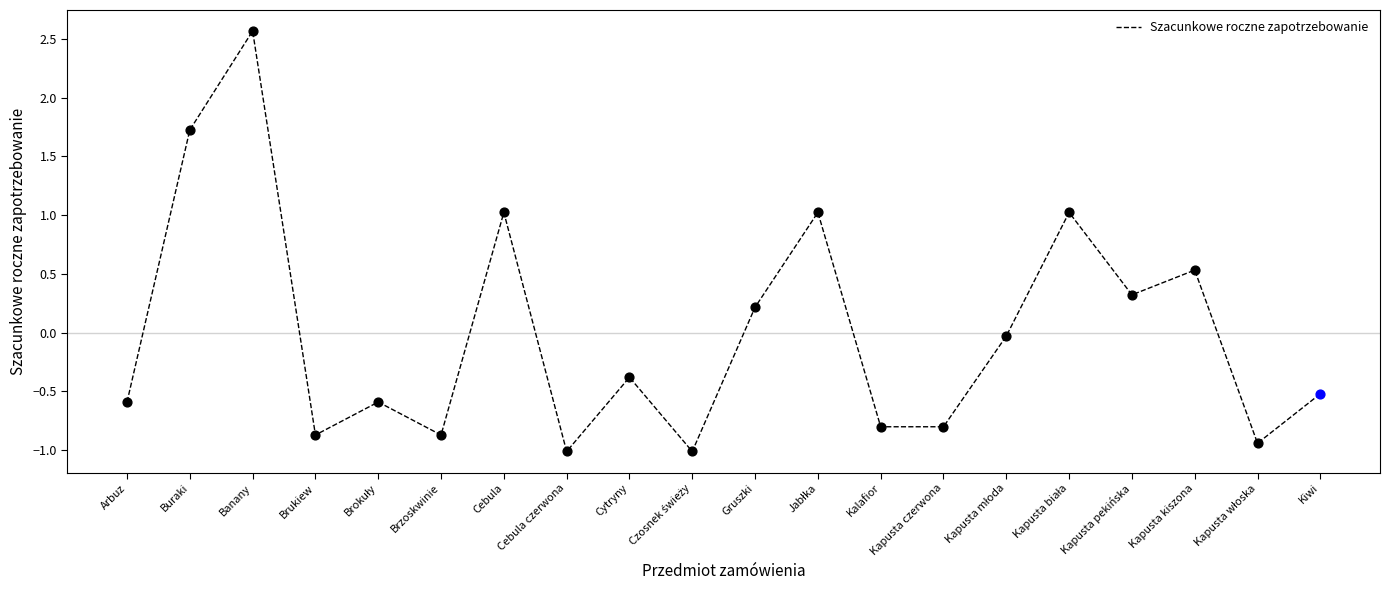

What is the minimum value shown in the chart?

-1.0